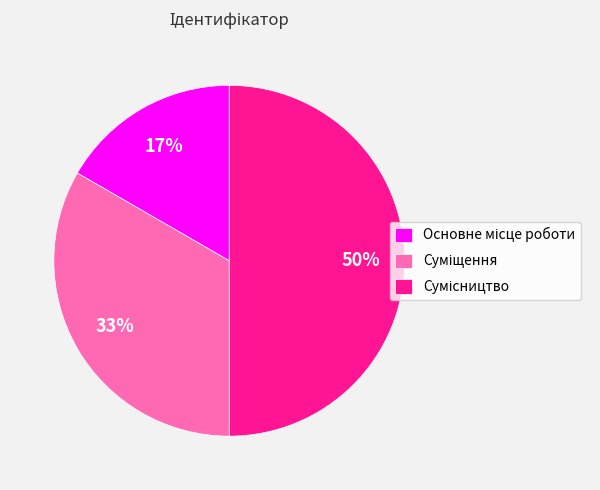

To the nearest percent, what is the average slice percentage?

33%